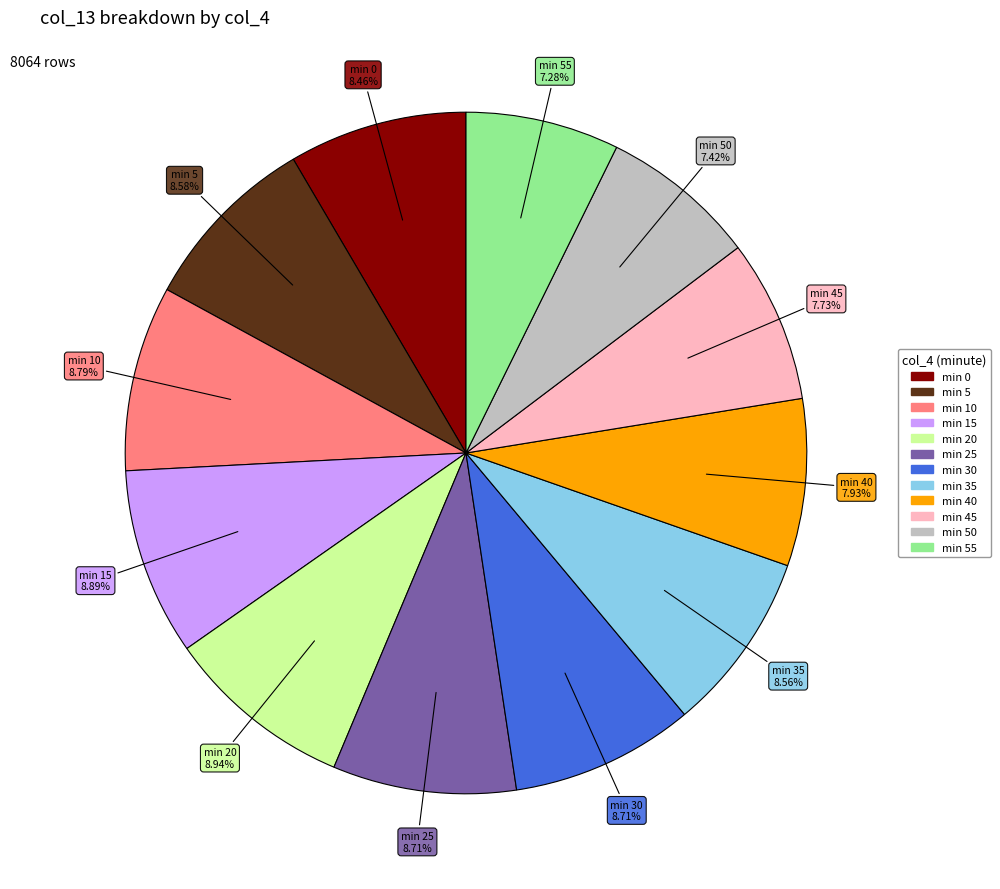

Does any single category account for the majority?

No